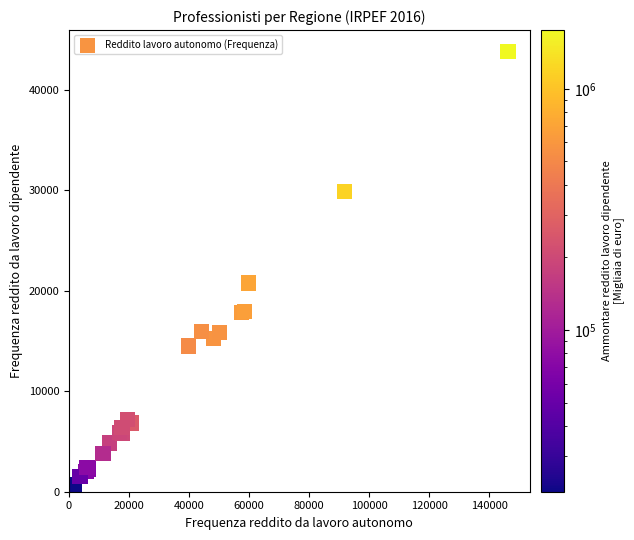

What Y value in the scatter plot is closest to 22228?

20758